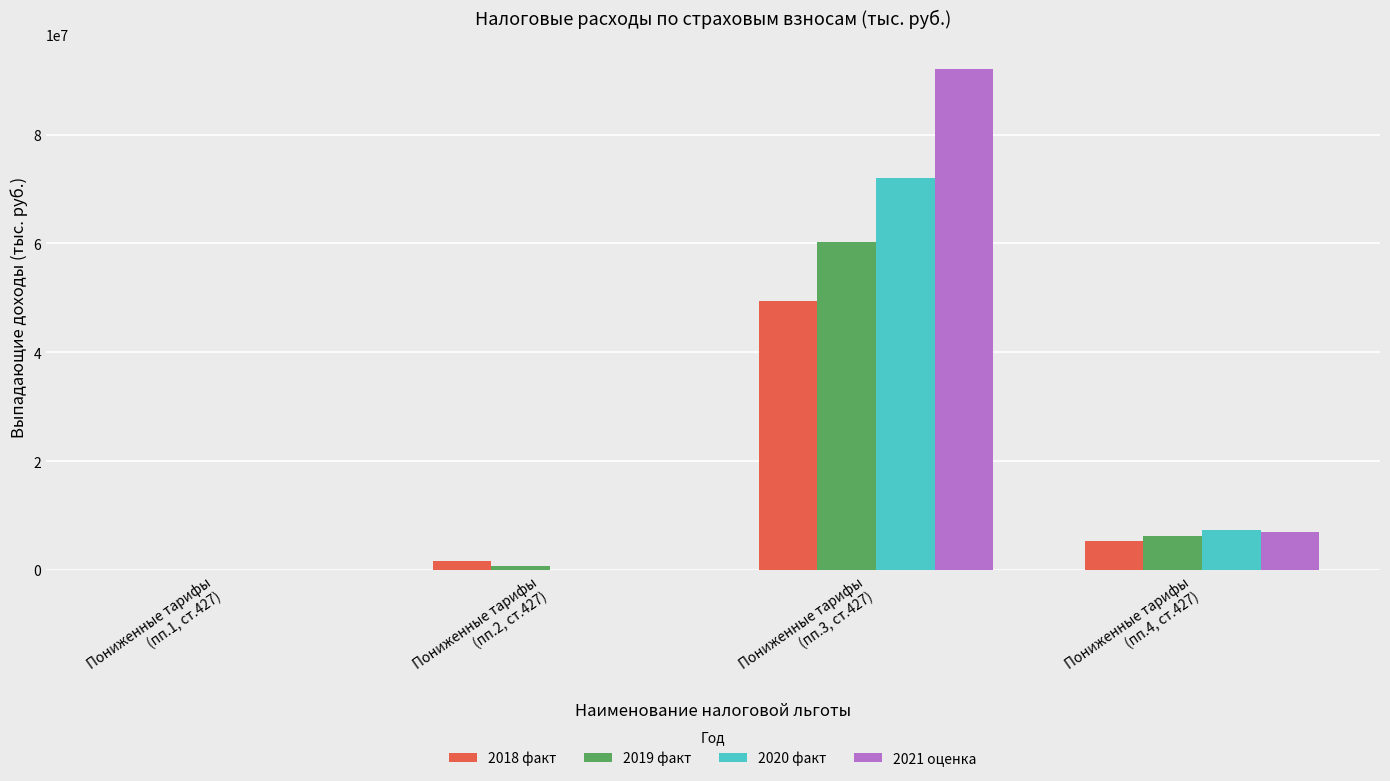

What is the sum of all 2021 оценка values?

98991966.1